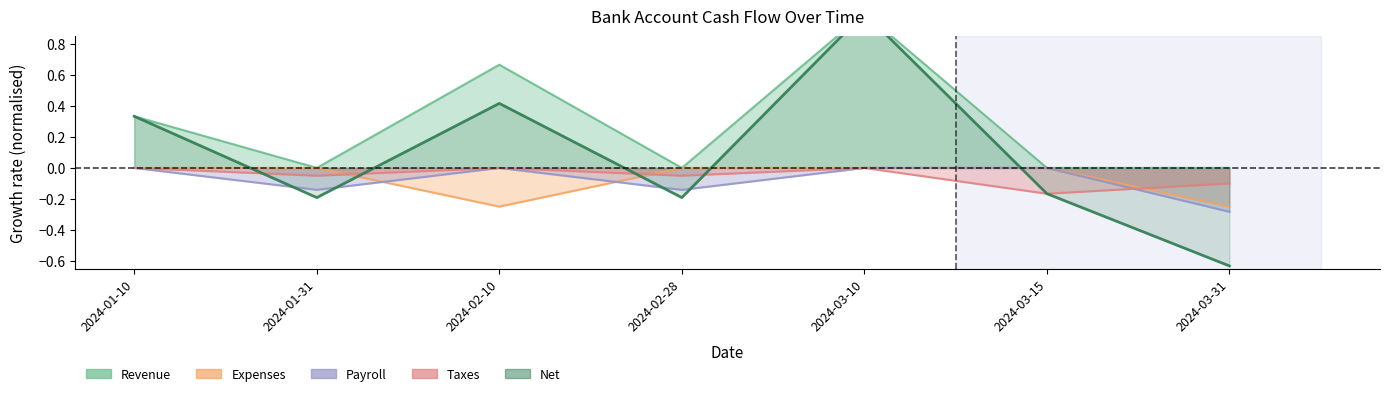

How many data points does each series have?

7